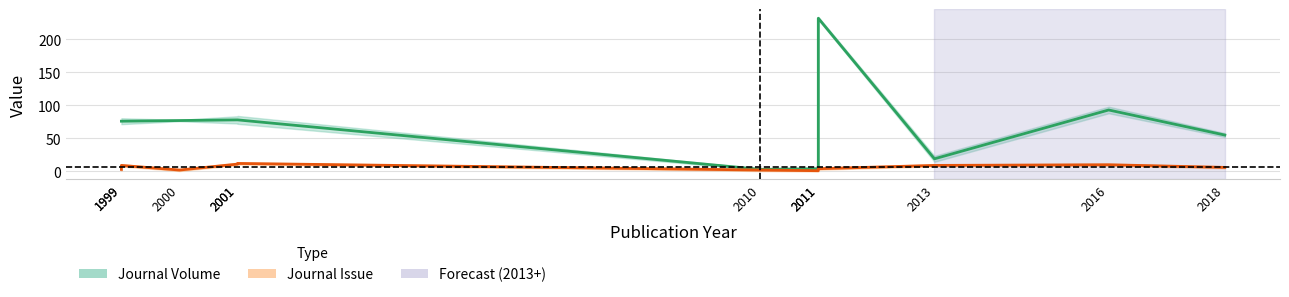

Which has a higher value, 2013 or 2000?

2000